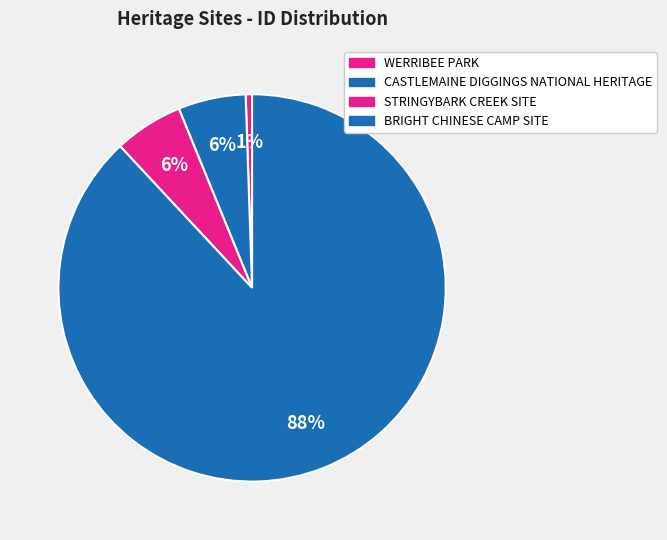

What is the total percentage of BRIGHT CHINESE CAMP SITE and CASTLEMAINE DIGGINGS NATIONAL HERITAGE?

93.7%